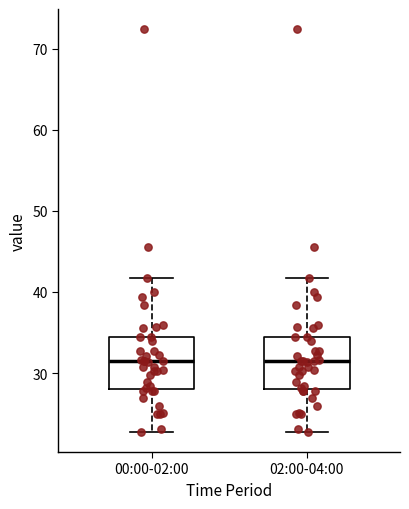

Where is the lower edge of the box for 02:00-04:00 on the y-axis? The values are not printed on the chart, so give them approximately, as read against the axis.

28